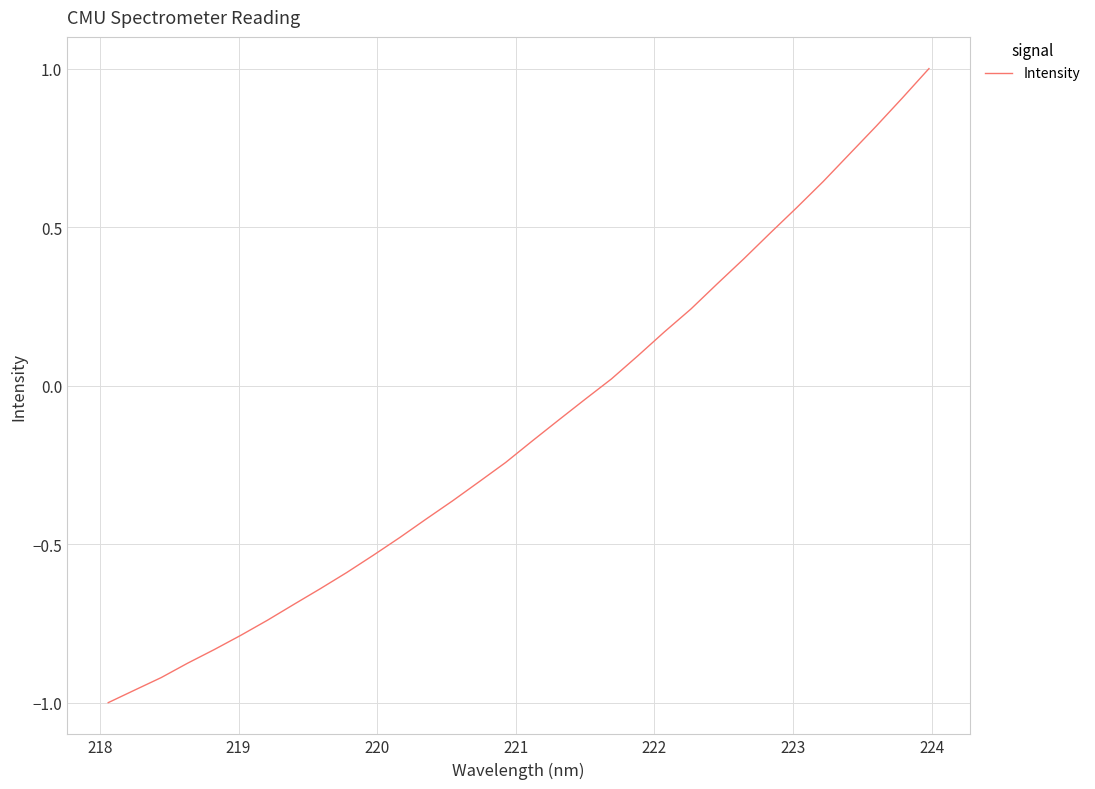

What is the greatest value displayed?

1.0